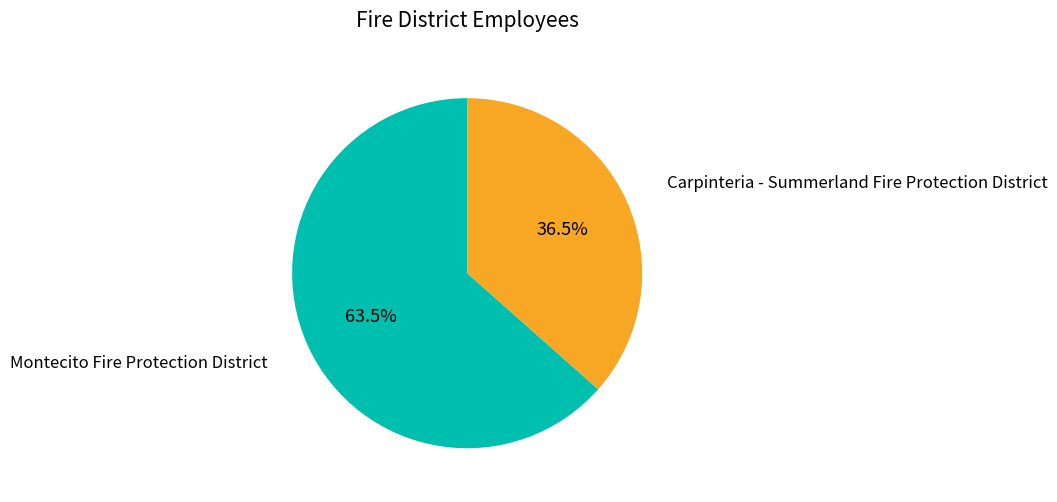

Does any single category account for the majority?

Yes